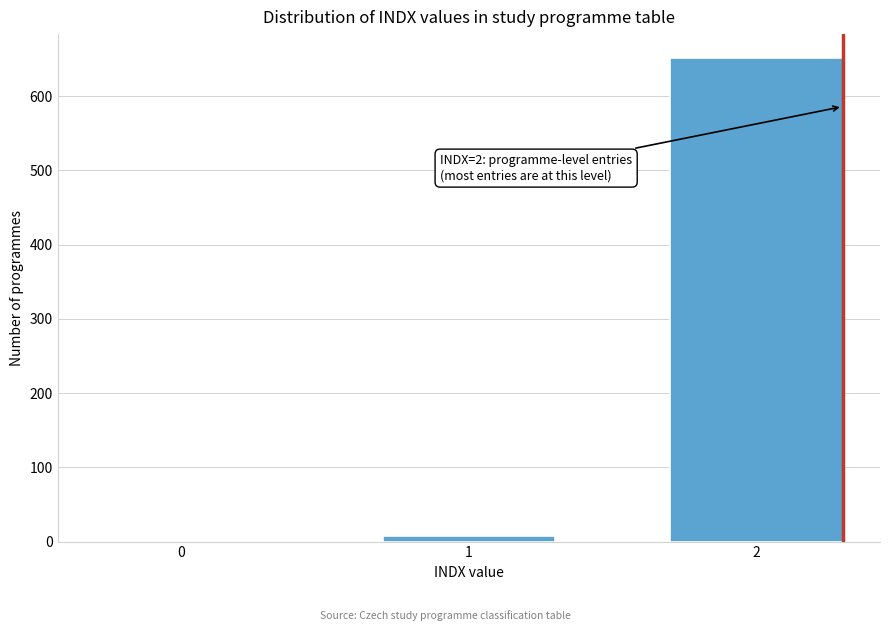

Reading left to right, what are all the values shown in this chart?

0=1	1=7	2=651